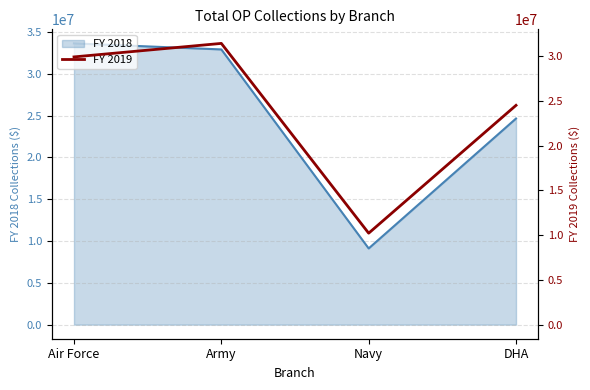

Is it true that the value at DHA is 24497315.8?

True